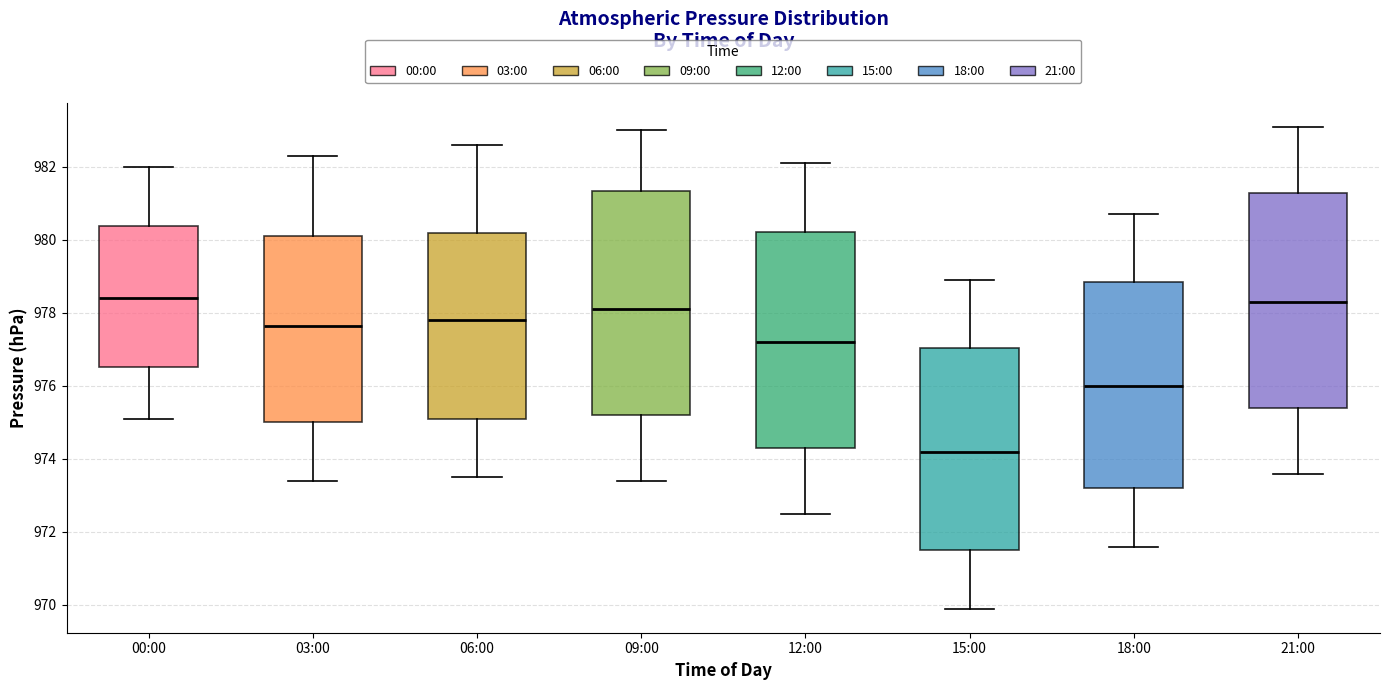

Reading left to right, transcribe this box plot: for each box, give where its median line is, the range the box spans, and where its two whiskers end, as read against the y-axis. The values are not printed on the chart, so give them approximately, as read against the axis.

00:00: median 978.4, box 976.6 to 980.4, whiskers 975.2 to 982.0
03:00: median 977.6, box 975.0 to 980.2, whiskers 973.4 to 982.4
06:00: median 977.8, box 975.2 to 980.2, whiskers 973.6 to 982.6
09:00: median 978.2, box 975.2 to 981.4, whiskers 973.4 to 983.0
12:00: median 977.2, box 974.4 to 980.2, whiskers 972.6 to 982.2
15:00: median 974.2, box 971.6 to 977.0, whiskers 970.0 to 979.0
18:00: median 976.0, box 973.2 to 978.8, whiskers 971.6 to 980.8
21:00: median 978.4, box 975.4 to 981.2, whiskers 973.6 to 983.2